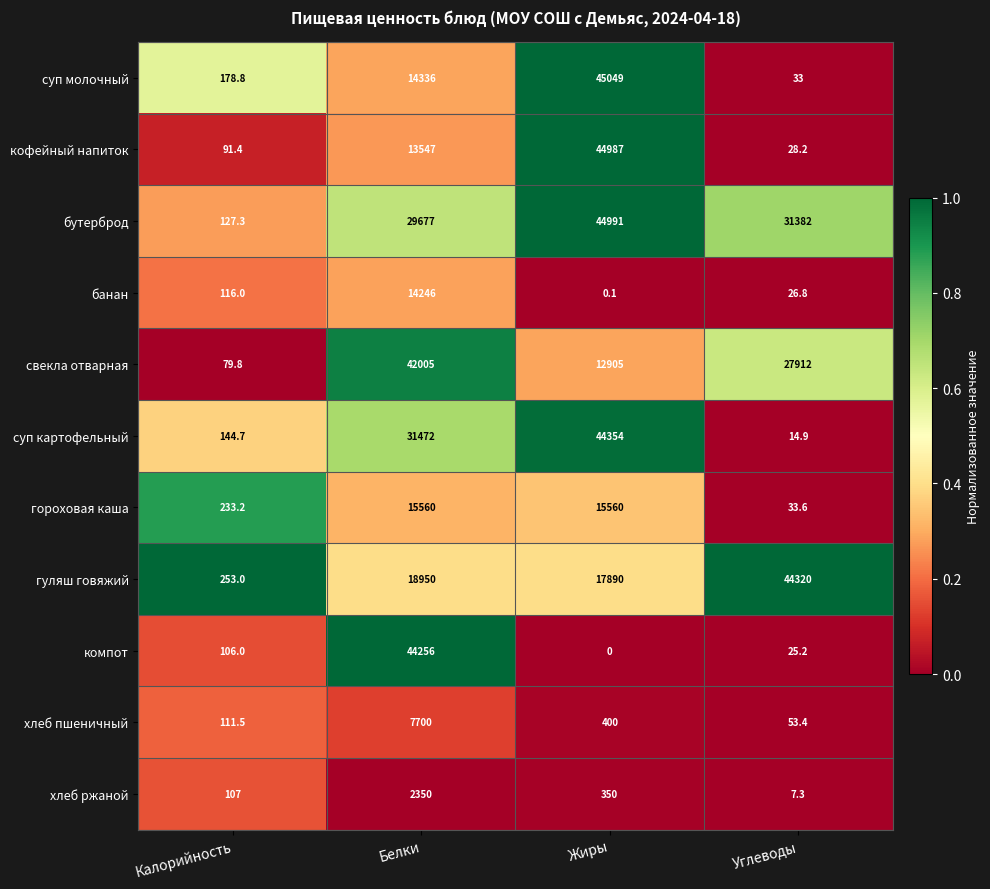

Which series has the largest total across all categories?

бутерброд